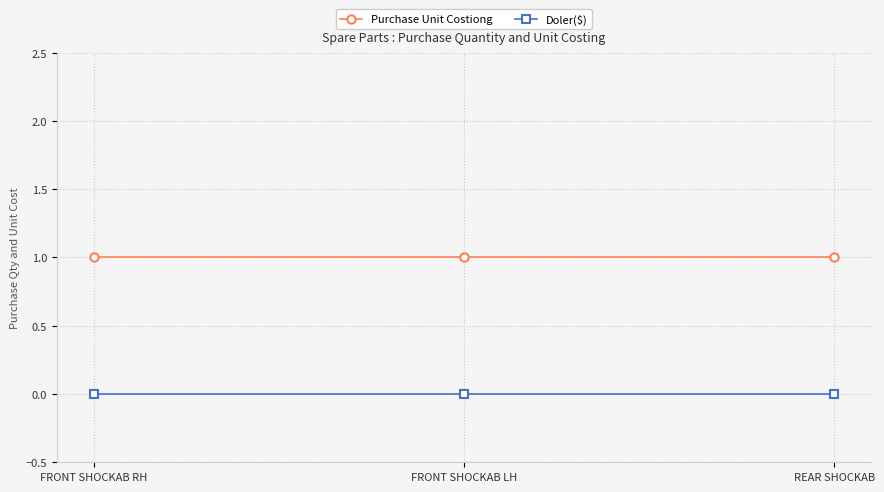

Reading left to right, list all the values displayed in this chart.

Purchase Unit Costiong: 1	1	1
Doler($): 0	0	0